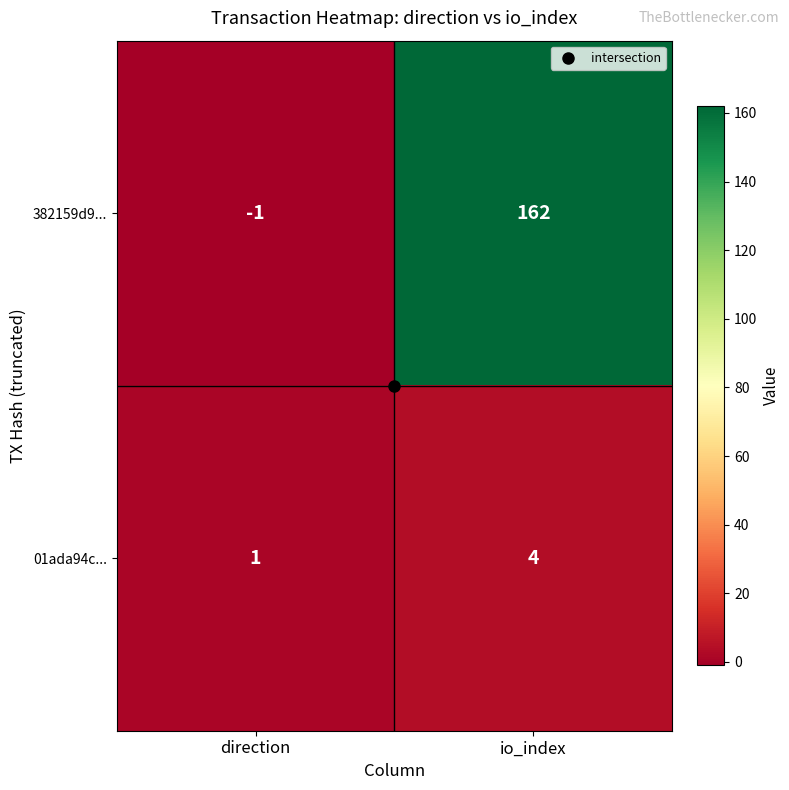

What is the sum of the 382159d9... values at direction and io_index?

161